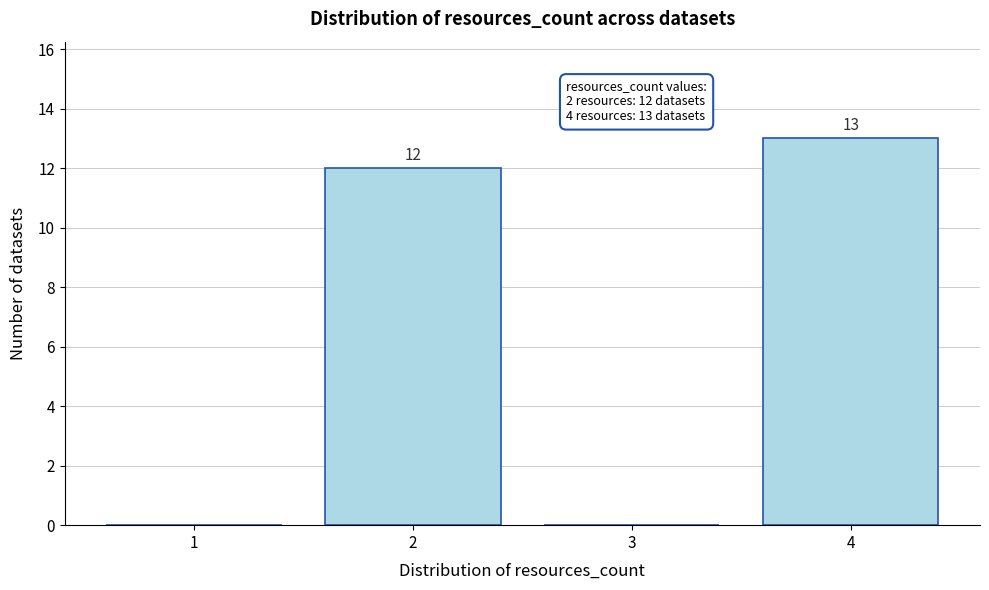

Reading left to right, extract all data points from this chart.

1=0	2=12	3=0	4=13